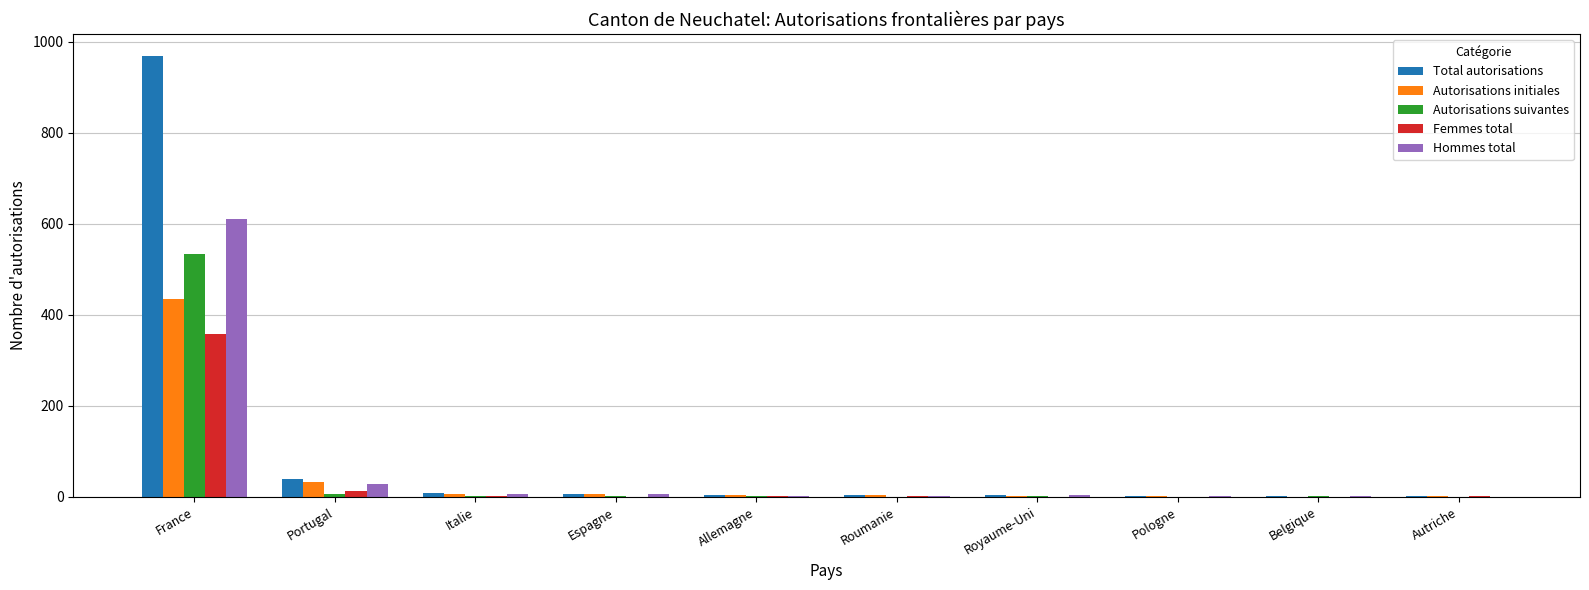

Is the value of Total autorisations at Italie greater than the value of Hommes total at France?

No